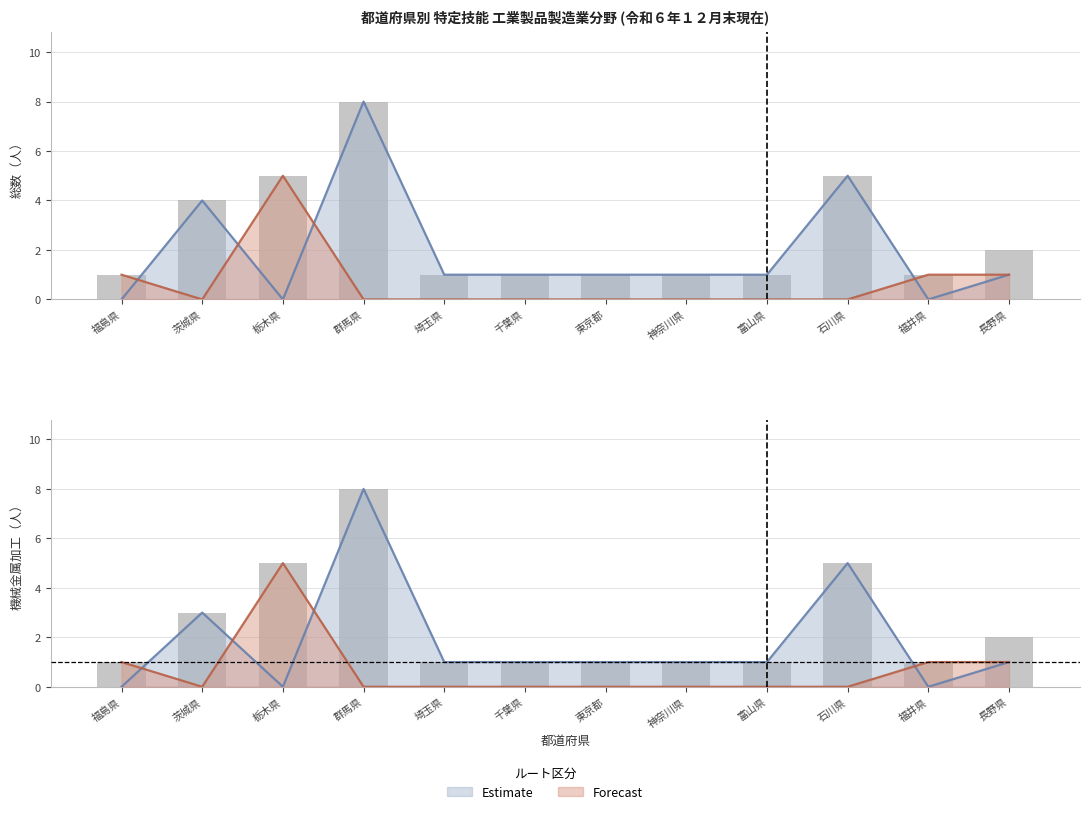

How many values in the 機械金属加工_検定ルート series exceed 0?

4